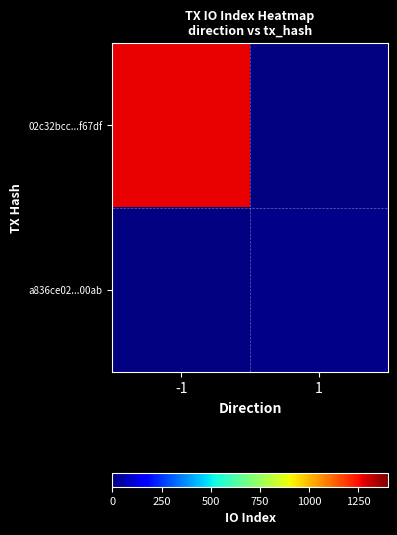

Is the value of a836ce02...00ab at -1 greater than the value of 02c32bcc...f67df at -1?

No